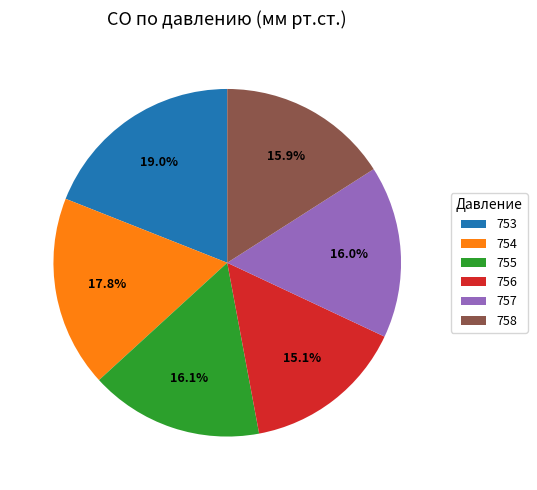

Do 753 and 757 together represent more than half of the pie?

No